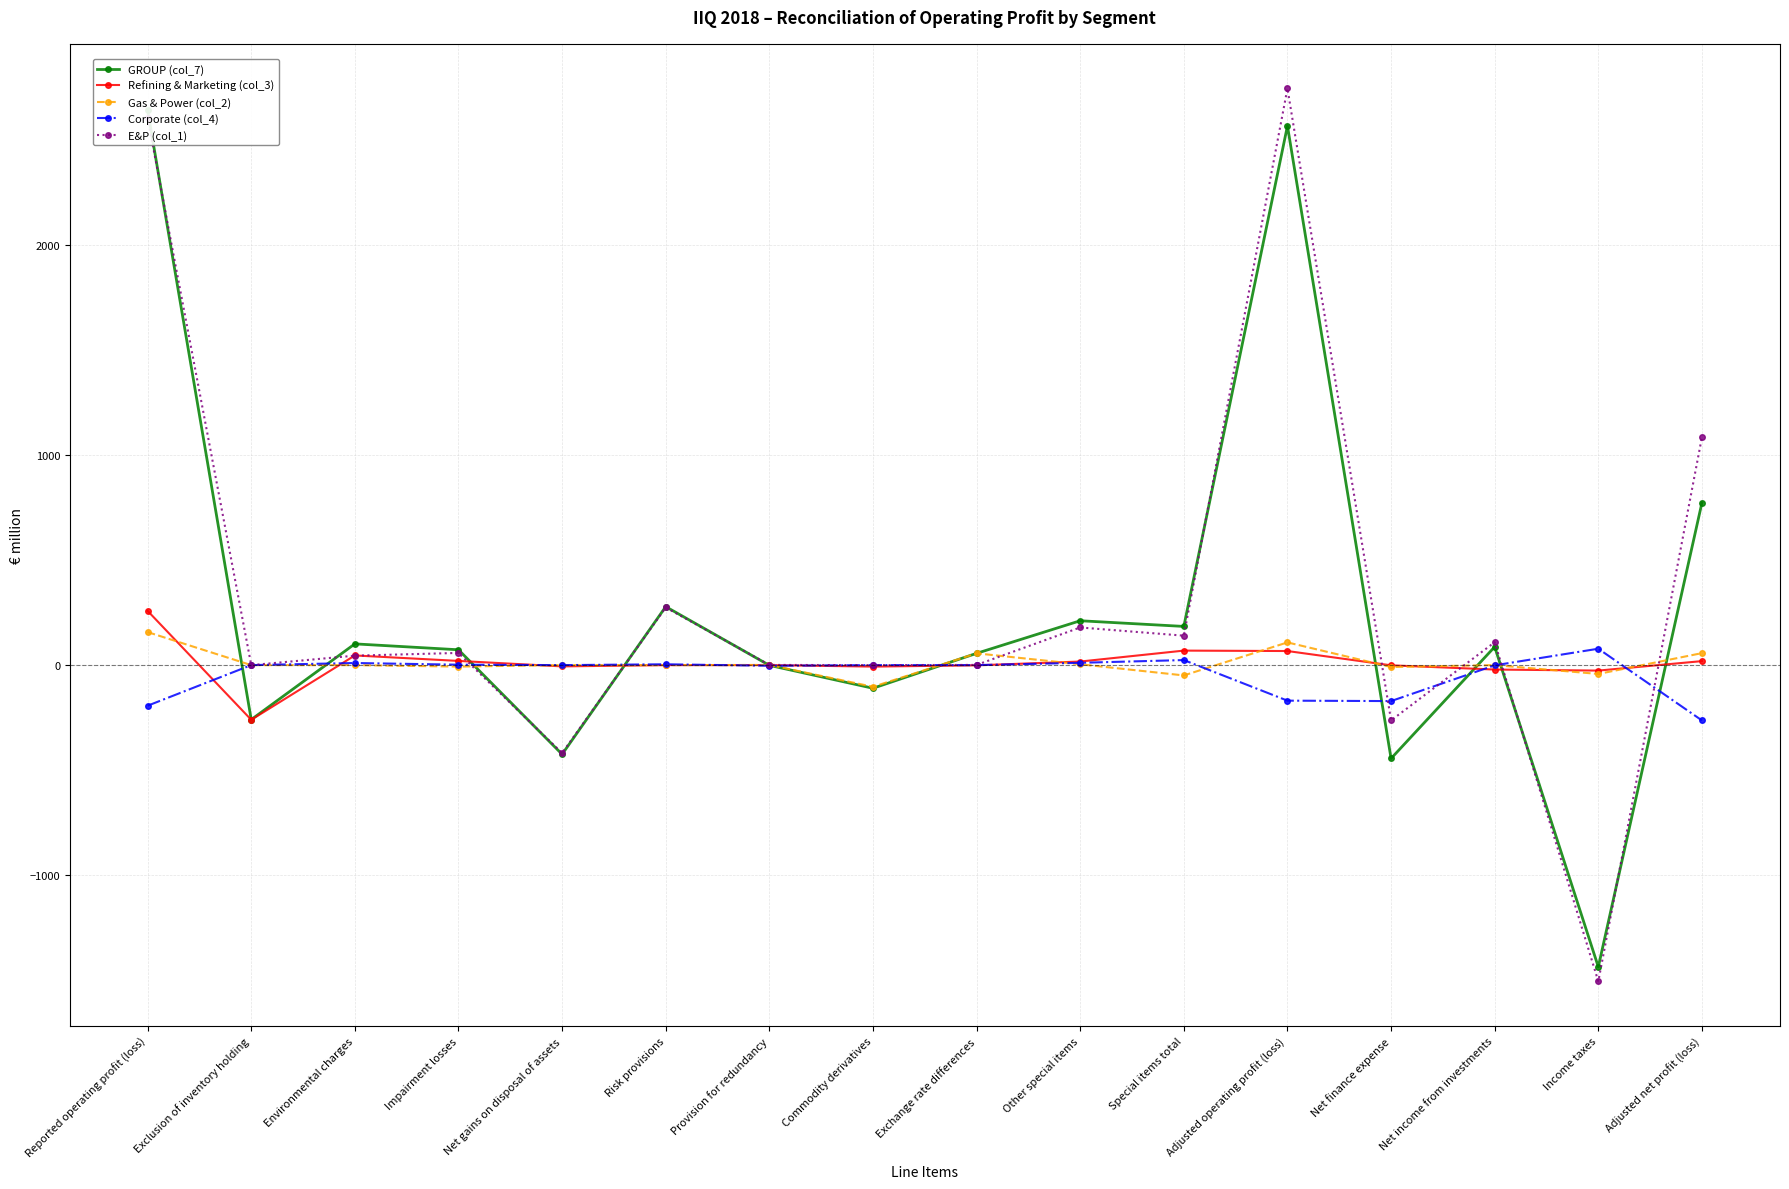

Is the value of Gas & Power (col_2) at Other special items greater than the value of E&P (col_1) at Income taxes?

Yes